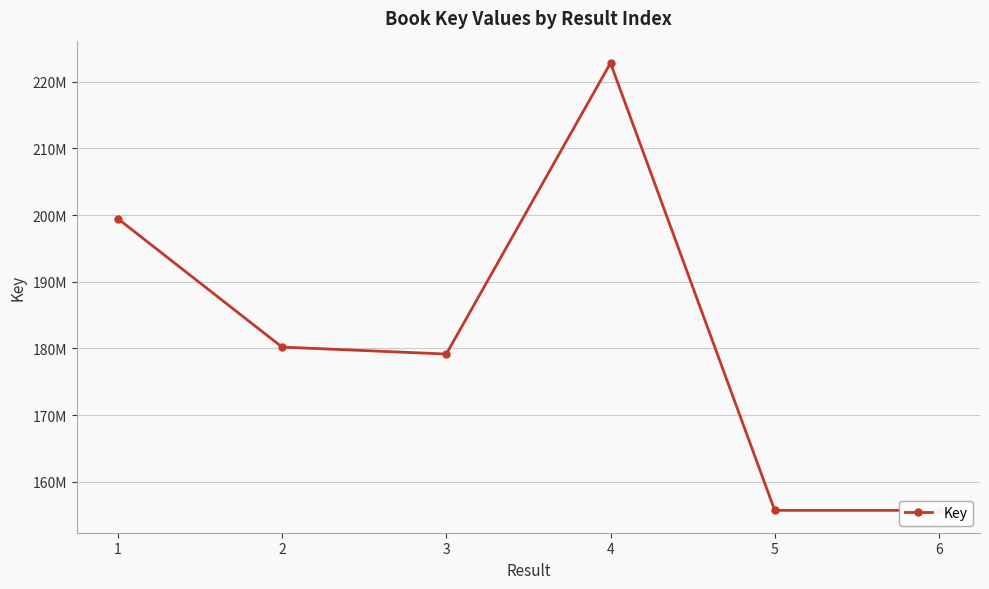

What is the difference between the maximum and minimum values?

67084201